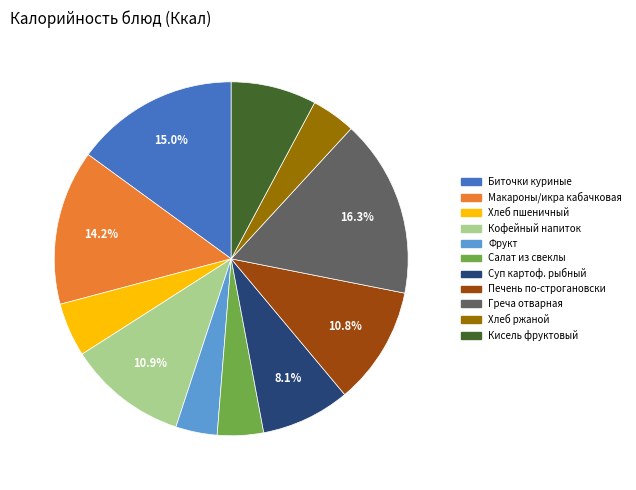

Does any single category account for the majority?

No